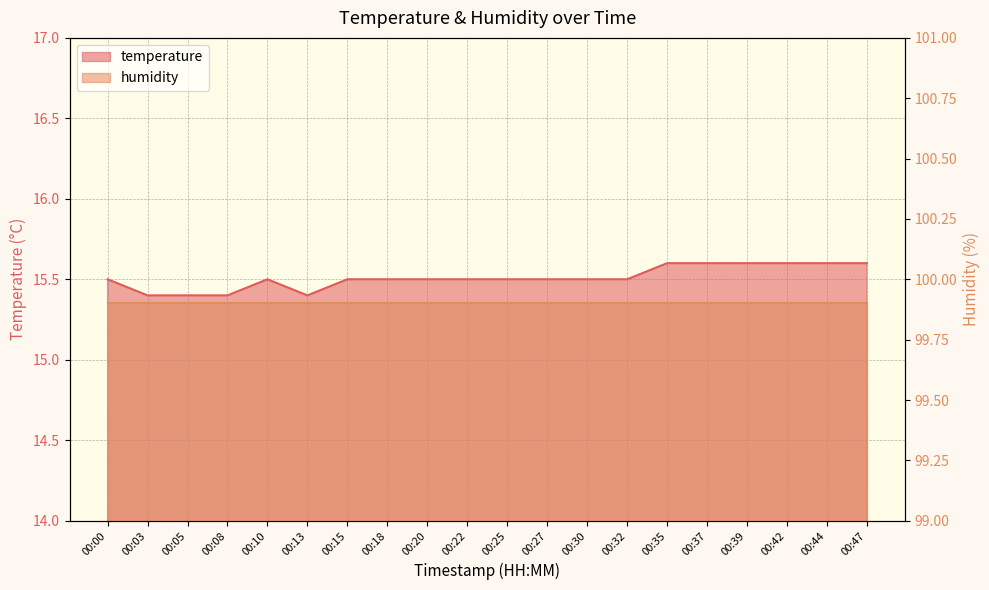

The chart shows a value of 8.9 at 00:27. True or false?

False